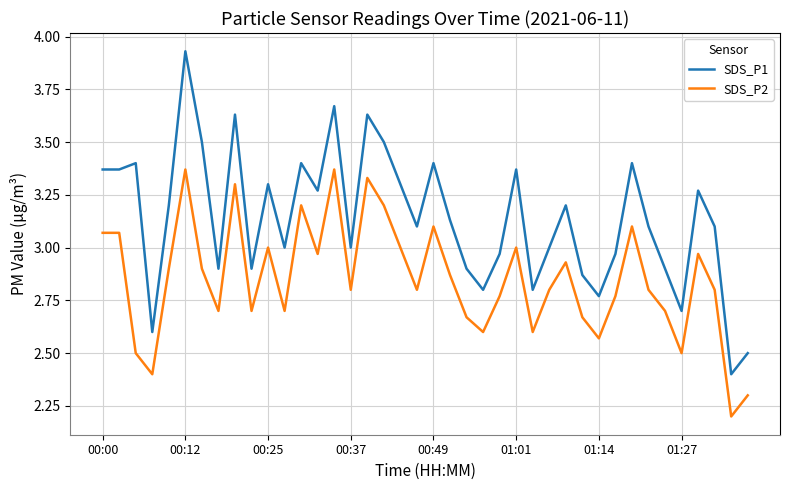

Which series has the largest total across all categories?

SDS_P1